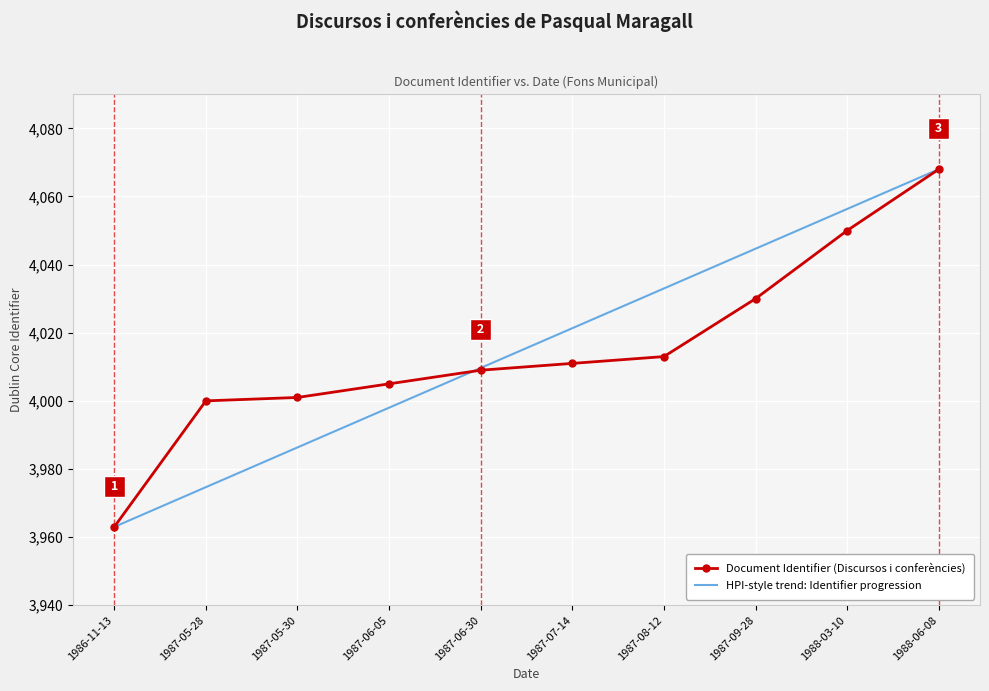

What is the sum of all HPI-style trend: Identifier progression values?

40155.0